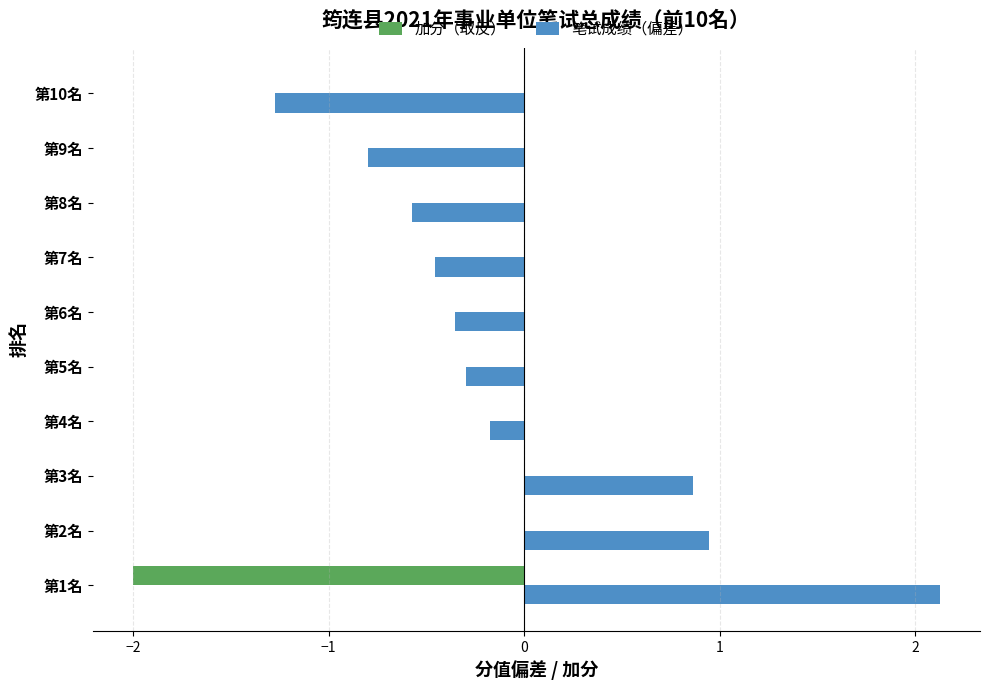

What is the maximum value shown in the chart?

2.1